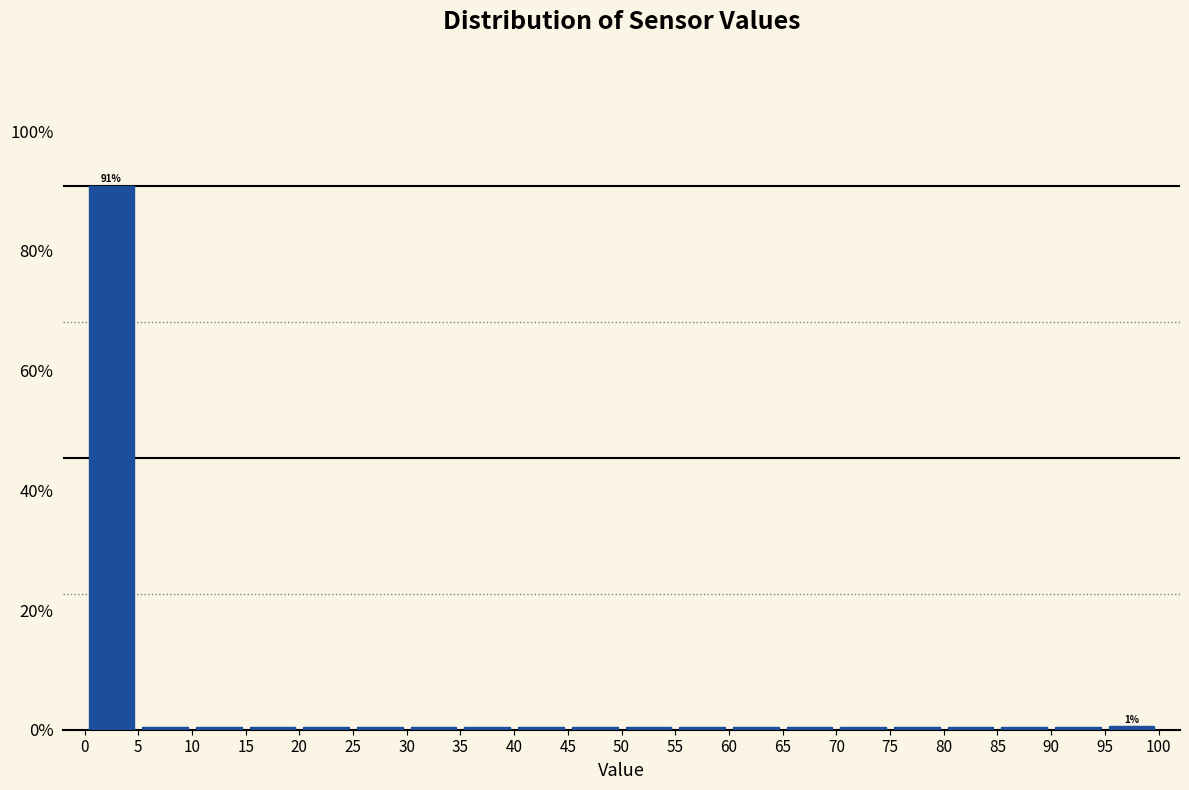

Over which range of the x-axis is the bar tallest?

0 to 5